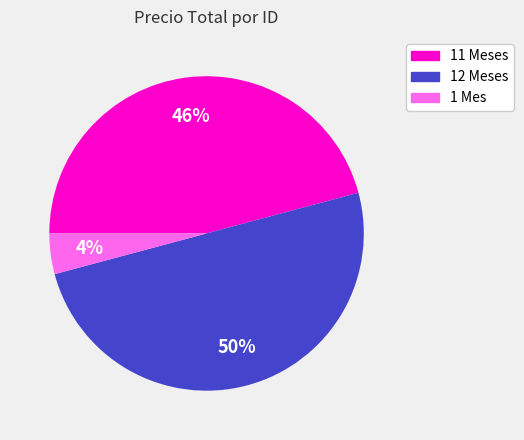

Does 11 Meses represent more than half of the total?

No